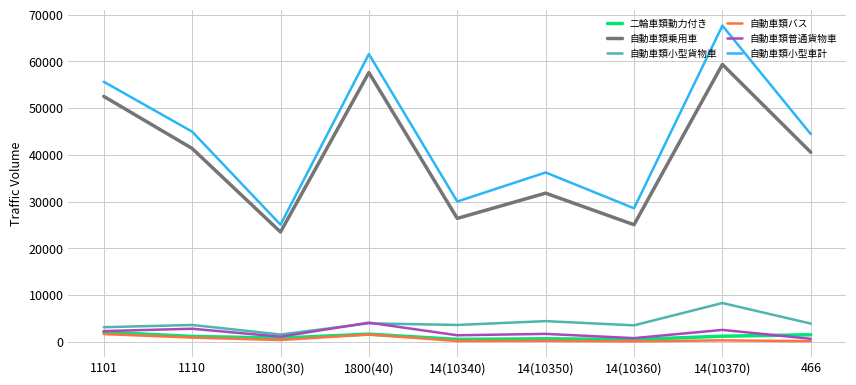

How many distinct data groups are displayed?

6